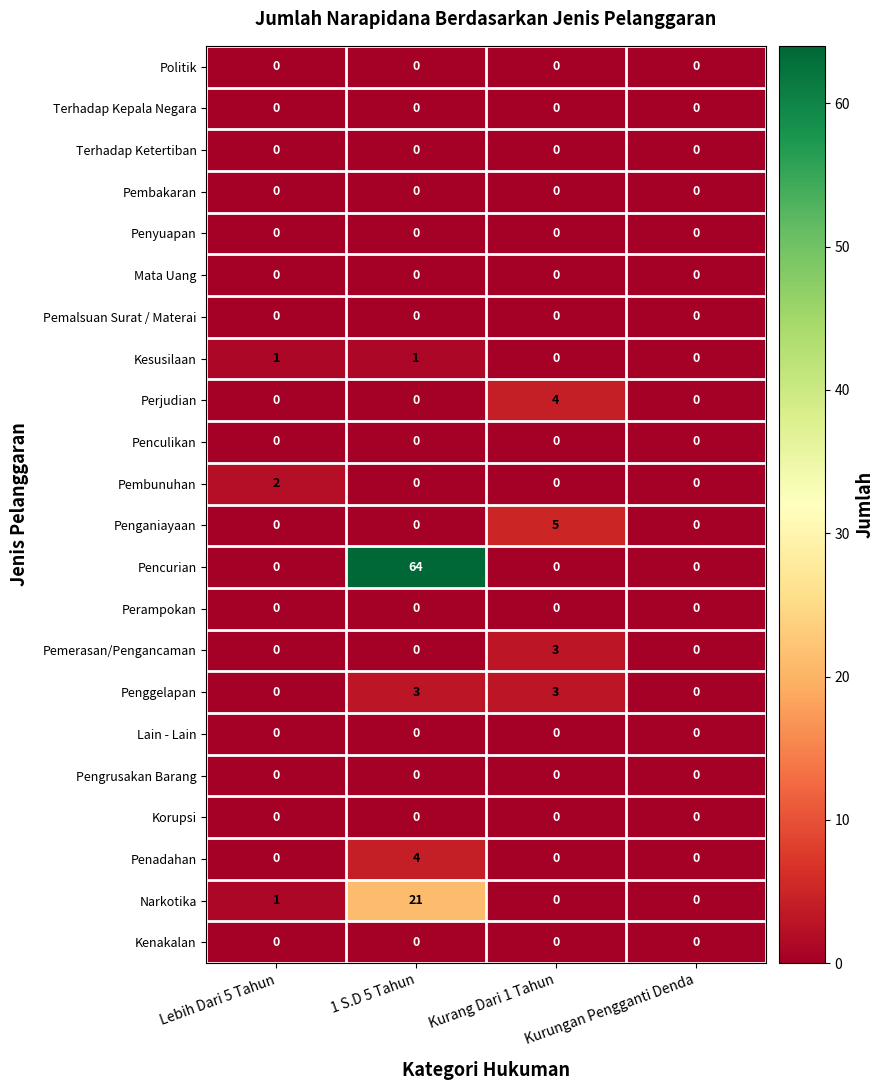

Is it true that Pencurian equals 0 at Kurungan Pengganti Denda?

True